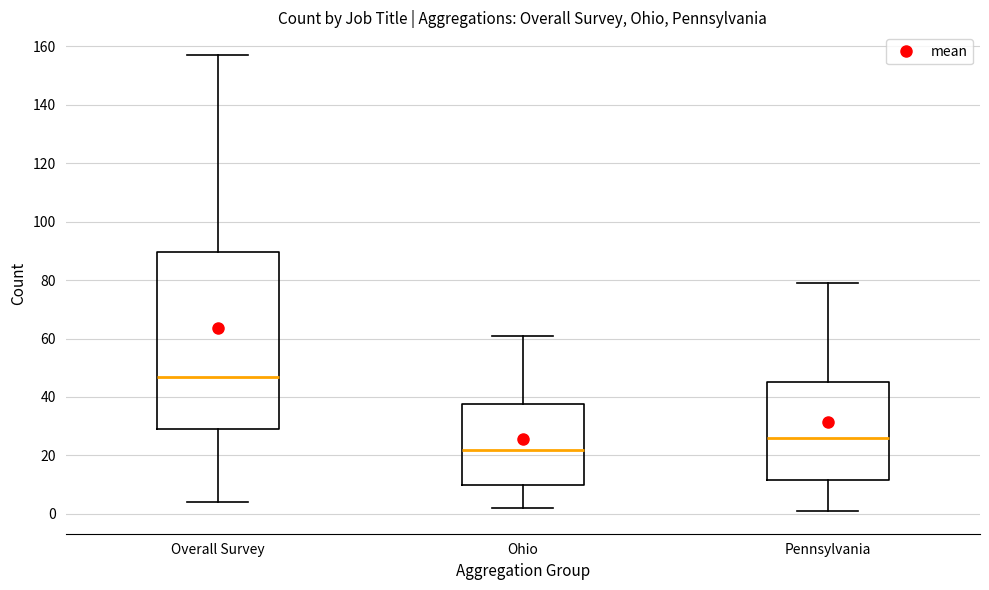

Reading left to right, transcribe this box plot: for each box, give where its median line is, the range the box spans, and where its two whiskers end, as read against the y-axis. The values are not printed on the chart, so give them approximately, as read against the axis.

Overall Survey: median 48, box 30 to 90, whiskers 4 to 158
Ohio: median 22, box 10 to 38, whiskers 2 to 62
Pennsylvania: median 26, box 12 to 46, whiskers 2 to 80